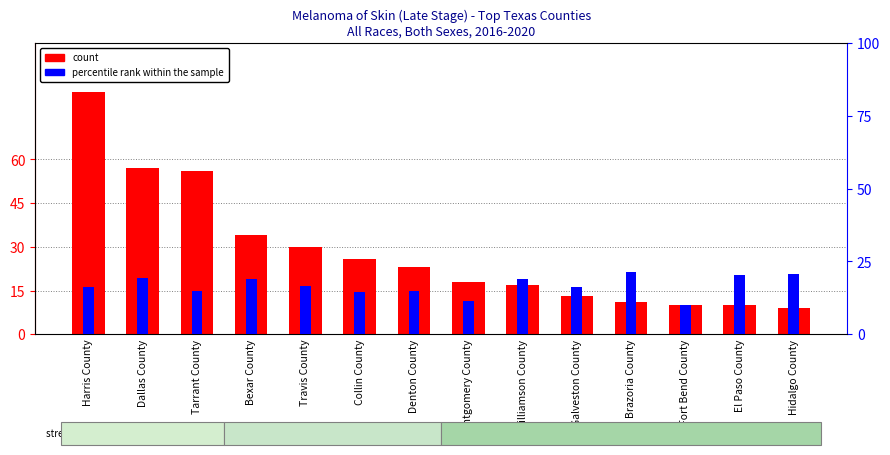

At which label is percentile rank within the sample closest to 15?

Tarrant County